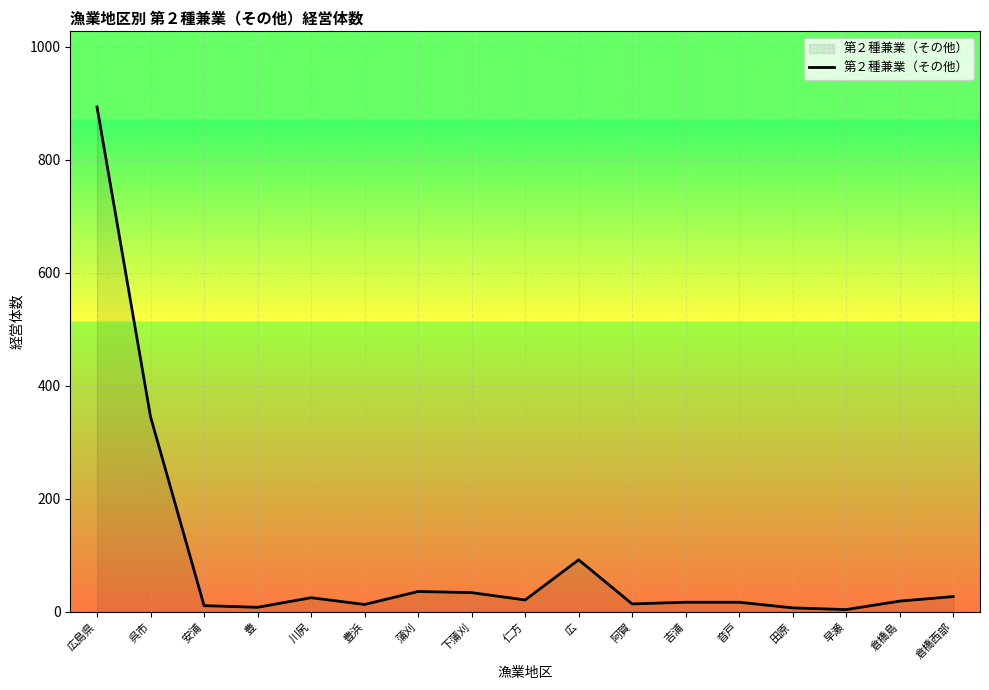

What is the change in value from 広島県 to 蒲刈?

-857